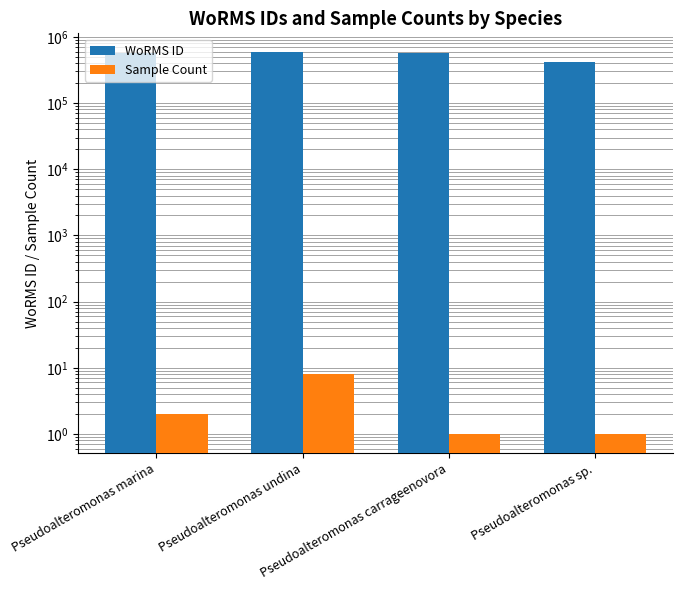

Reading right to left, transcribe all the data shown in this chart.

WoRMS ID: Pseudoalteromonas sp.=415881	Pseudoalteromonas carrageenovora=570334	Pseudoalteromonas undina=582109	Pseudoalteromonas marina=570343
Sample Count: Pseudoalteromonas sp.=1	Pseudoalteromonas carrageenovora=1	Pseudoalteromonas undina=8	Pseudoalteromonas marina=2